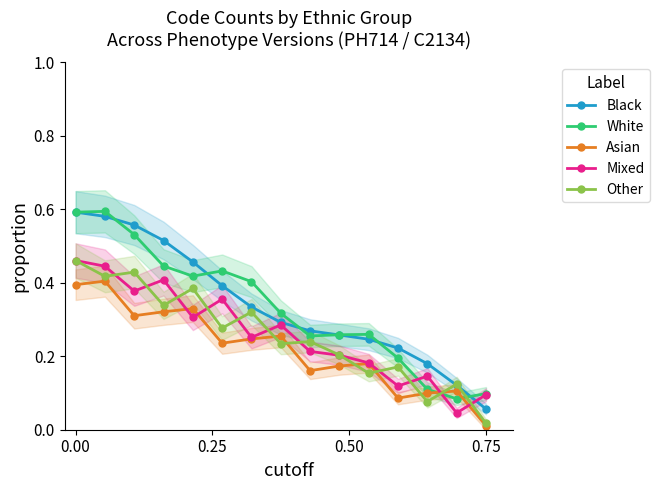

After their last crossing, which series has the higher values: Asian or Mixed?

Mixed